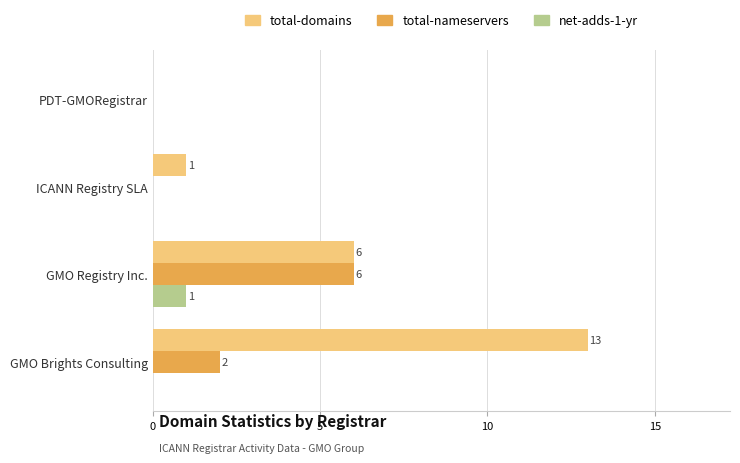

At which category is the sum across all series the highest?

GMO Brights Consulting